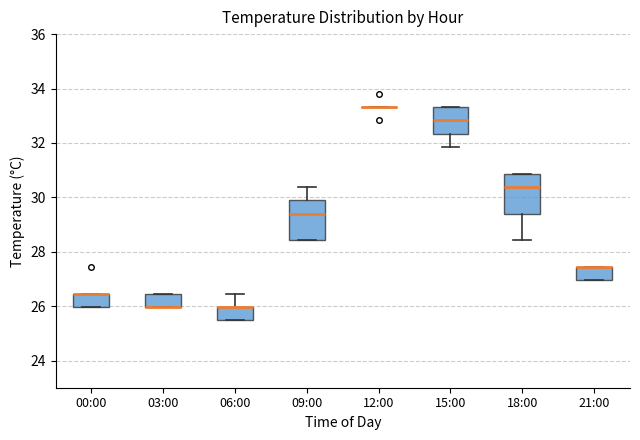

Reading left to right, transcribe this box plot: for each box, give where its median line is, the range the box spans, and where its two whiskers end, as read against the y-axis. The values are not printed on the chart, so give them approximately, as read against the axis.

00:00: median 26.4 (drawn on the box's upper edge), box 26.0 to 26.4, whiskers 26.0 to 26.4
03:00: median 26.0 (drawn on the box's lower edge), box 26.0 to 26.4, whiskers 26.0 to 26.4
06:00: median 26.0 (drawn on the box's upper edge), box 25.4 to 26.0, whiskers 25.4 to 26.4
09:00: median 29.4, box 28.4 to 29.8, whiskers 28.4 to 30.4
12:00: box collapsed to a line at 33.4, whiskers 33.4 to 33.4
15:00: median 32.8, box 32.4 to 33.4, whiskers 31.8 to 33.4
18:00: median 30.4, box 29.4 to 30.8, whiskers 28.4 to 30.8
21:00: median 27.4 (drawn on the box's upper edge), box 27.0 to 27.4, whiskers 27.0 to 27.4